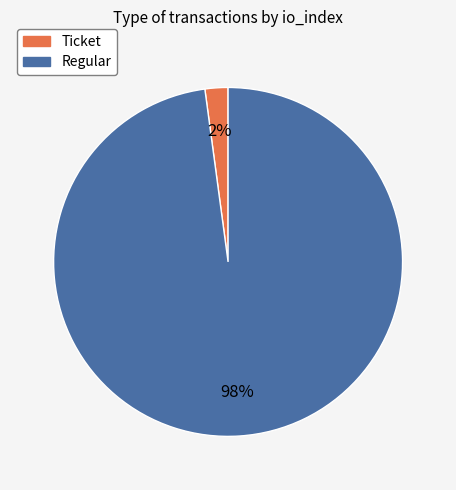

Is the sum of Regular and Ticket greater than half?

Yes